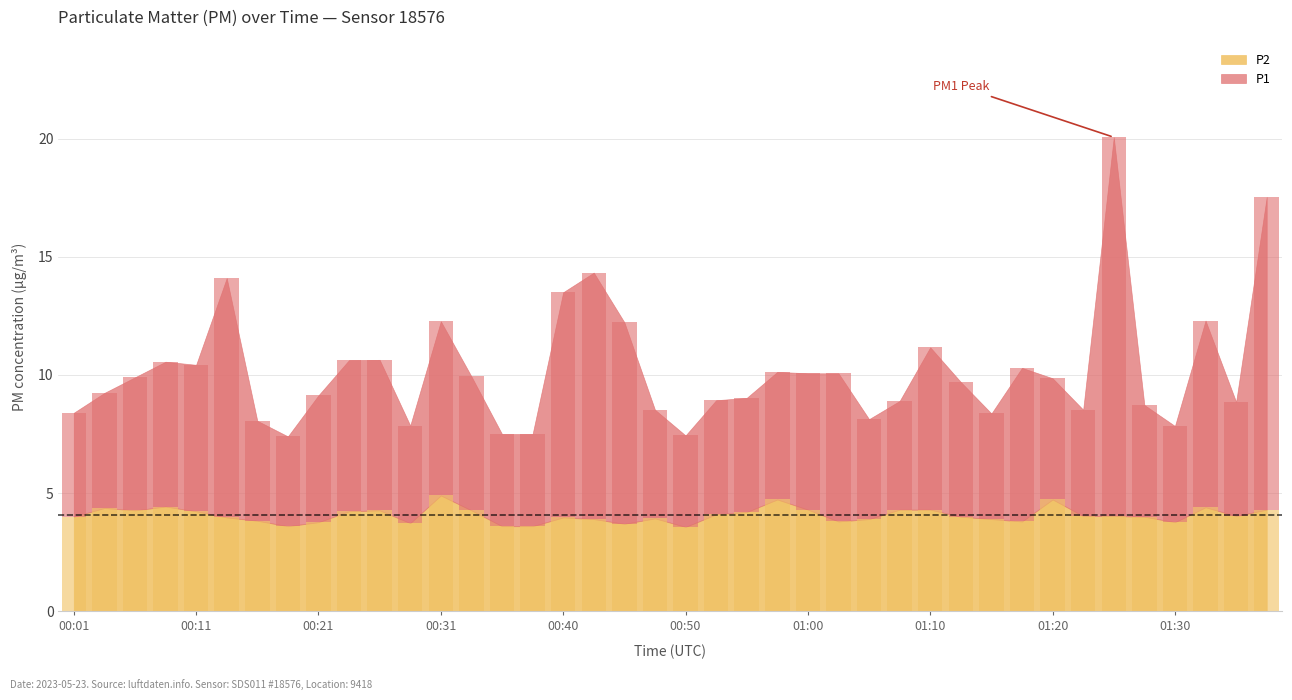

How many series are shown in this chart?

2